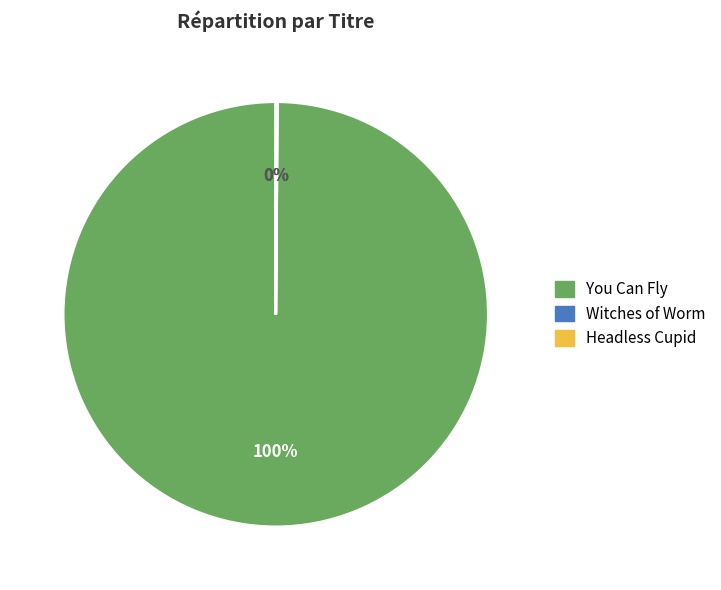

What is the largest slice in the pie chart?

You Can Fly